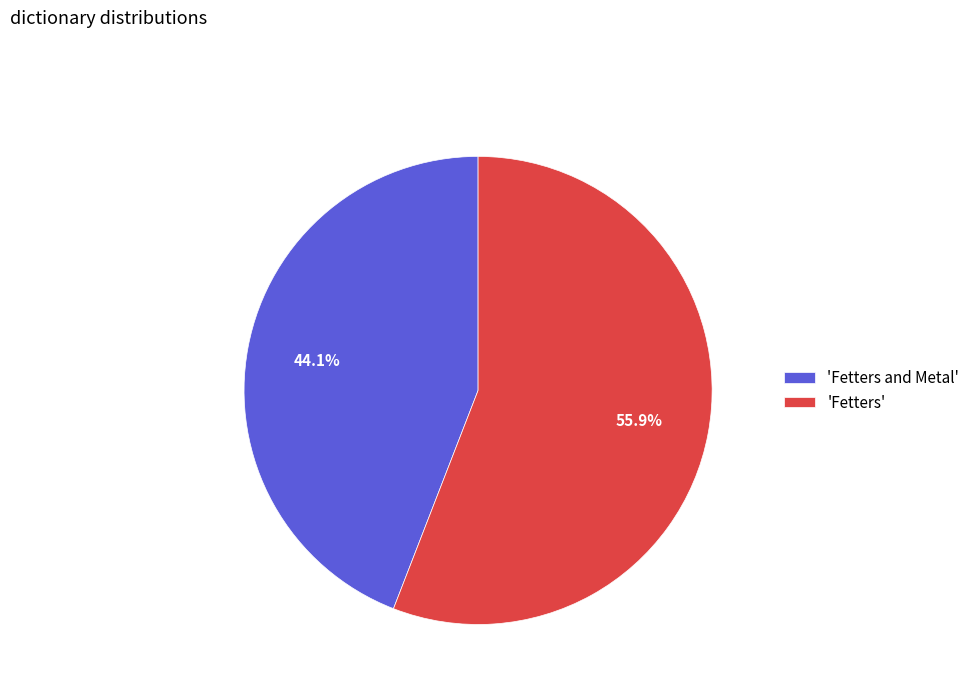

Which slice is the smallest?

'Fetters and Metal'